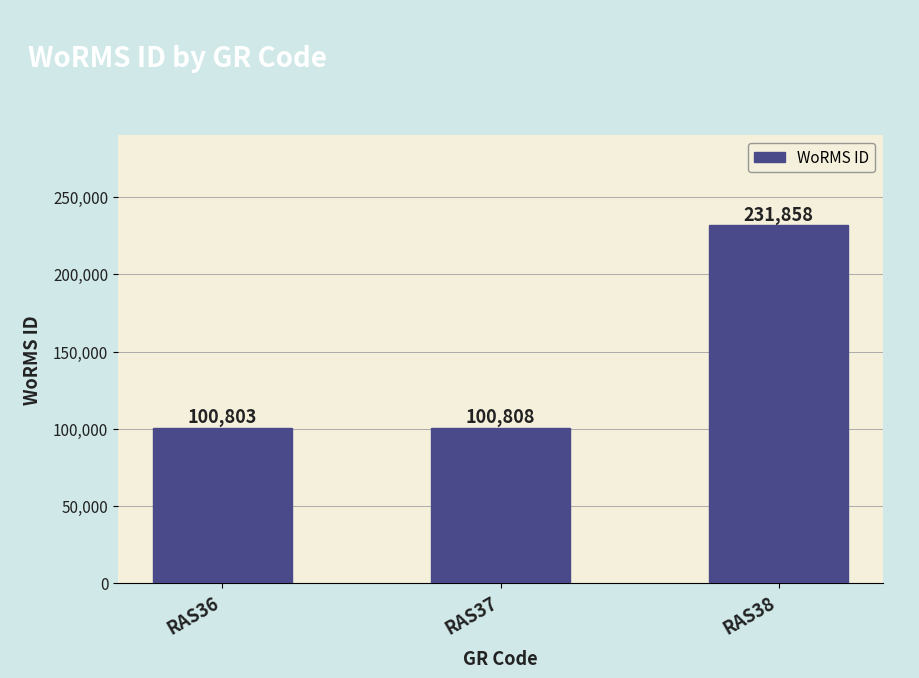

What is the greatest value displayed?

231858